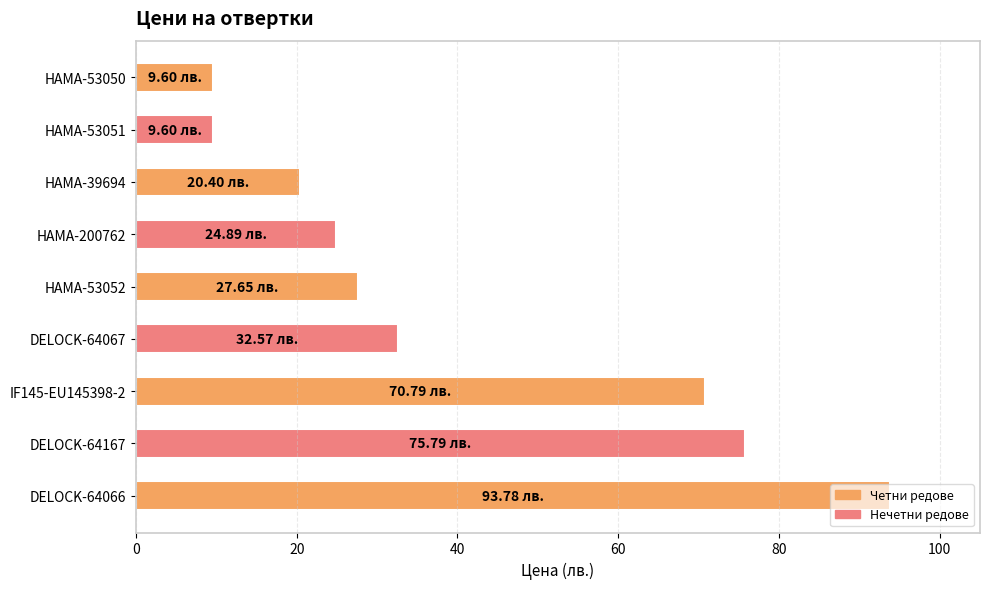

Between HAMA-39694 and DELOCK-64167, which is larger?

DELOCK-64167